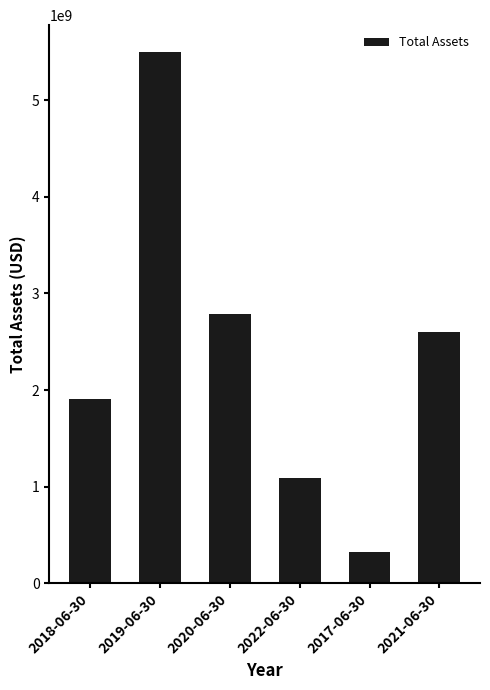

List the labels in order of value, smallest first.

2017-06-30, 2022-06-30, 2018-06-30, 2021-06-30, 2020-06-30, 2019-06-30